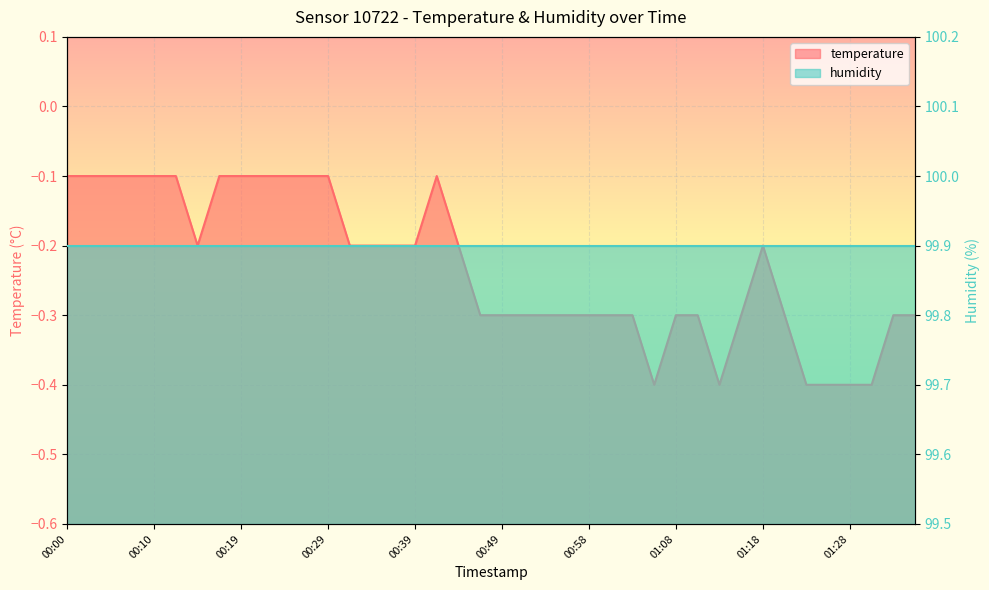

At which category does the data reach its first local valley?

00:14